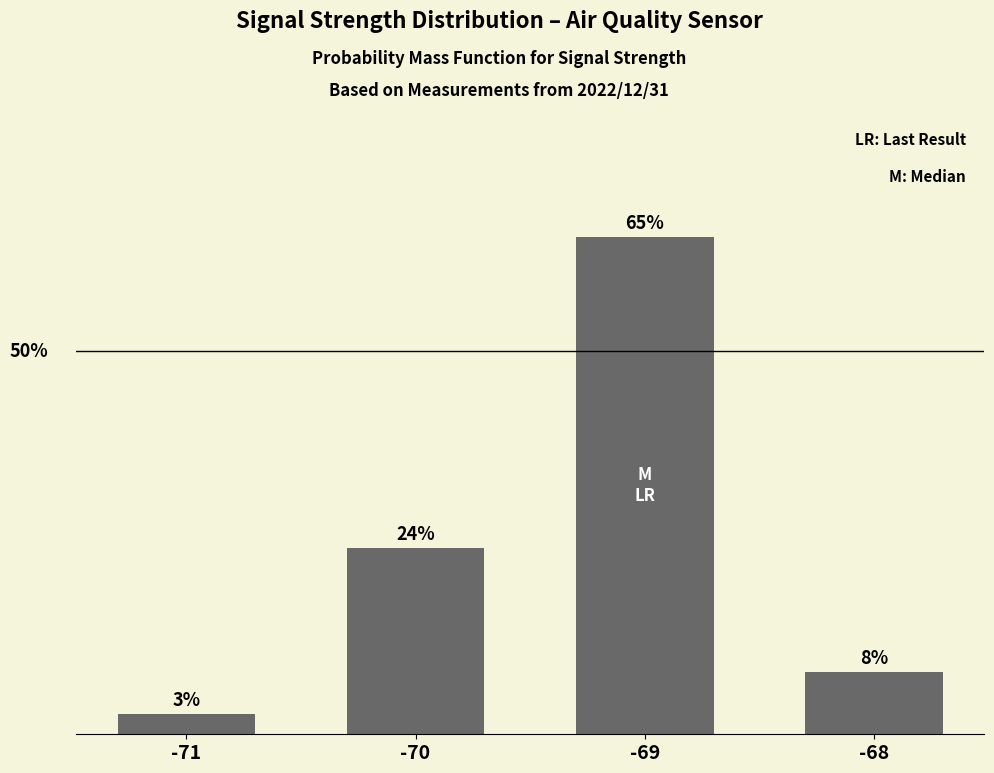

The value at -69 is 1.0. True or false?

False